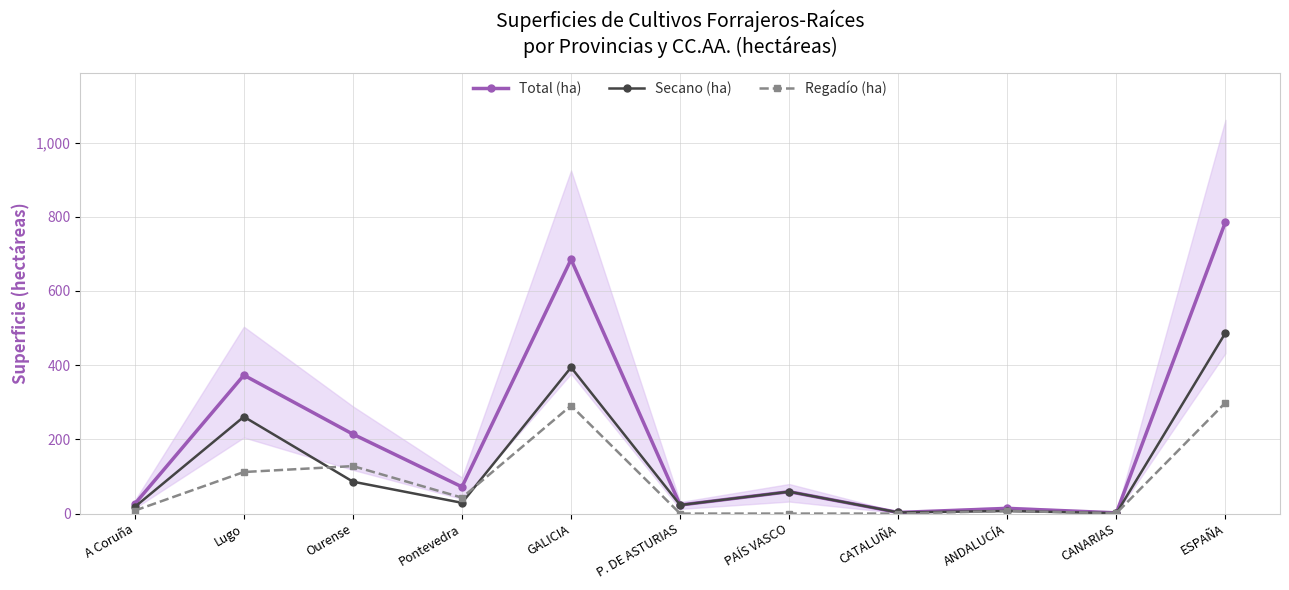

The value of Regadío (ha) at Lugo is 112. True or false?

True